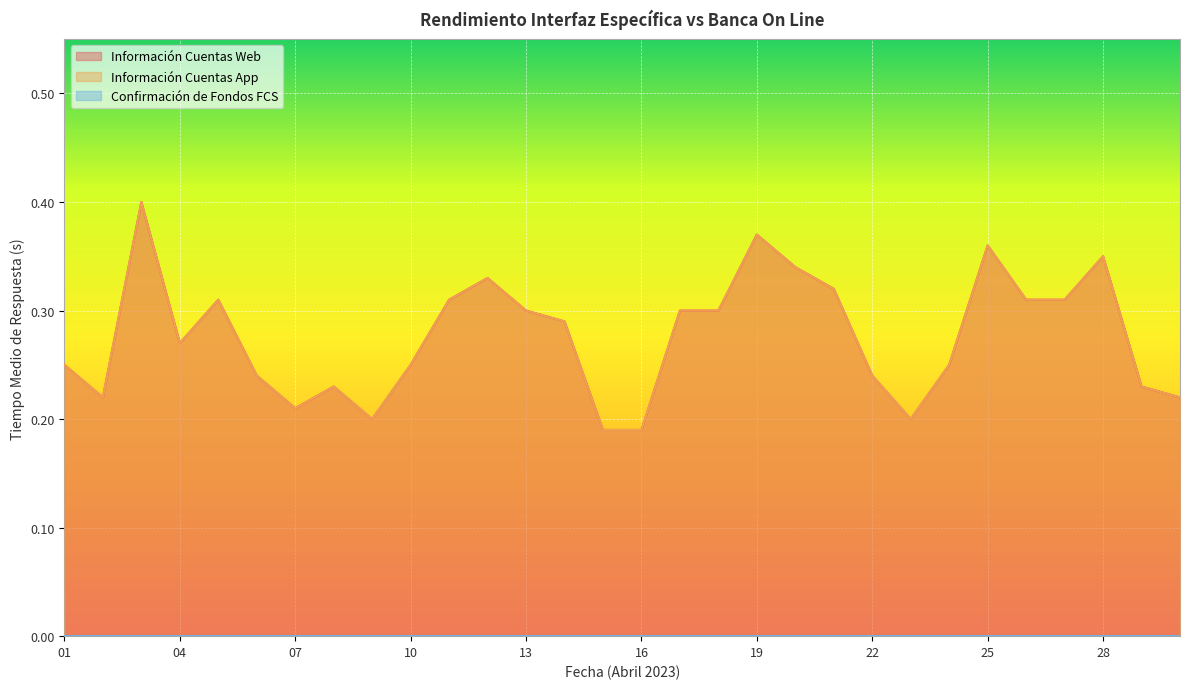

Which category has the lowest value across all series?

15